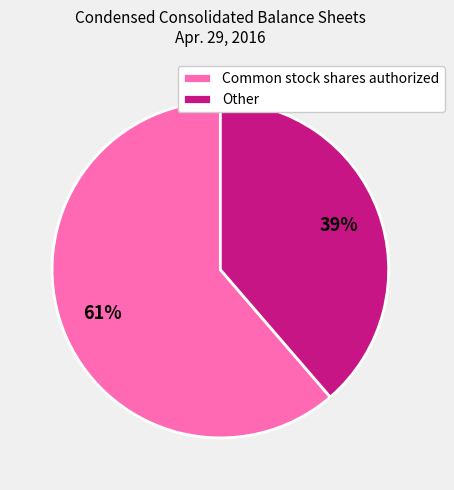

How many segments does this pie chart have?

2